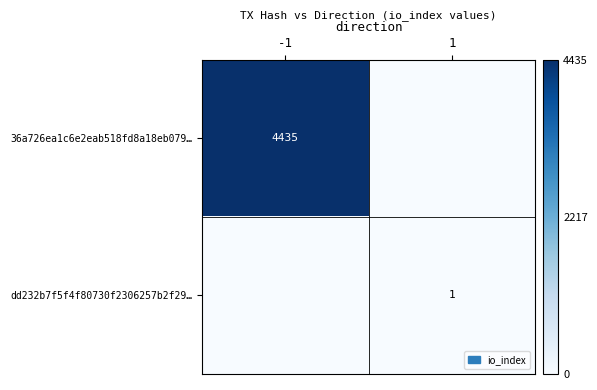

Is it true that dd232b7f5f4f80730f2306257b2f29… equals 1 at 1?

True